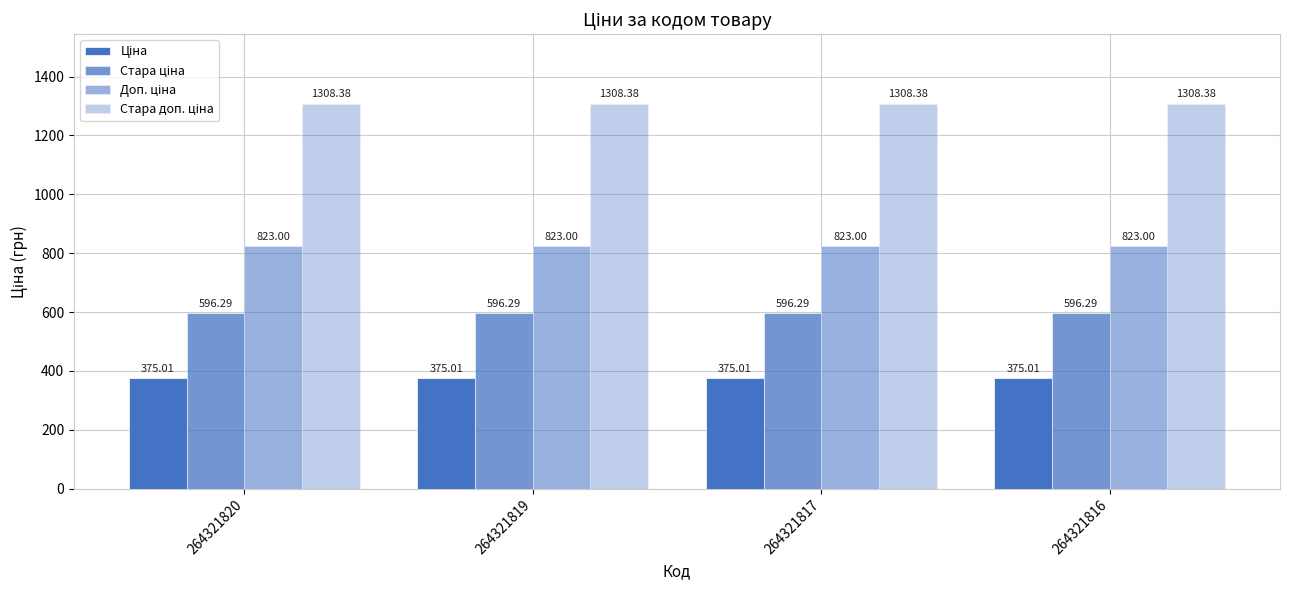

Which series has the largest range (max minus min)?

Ціна